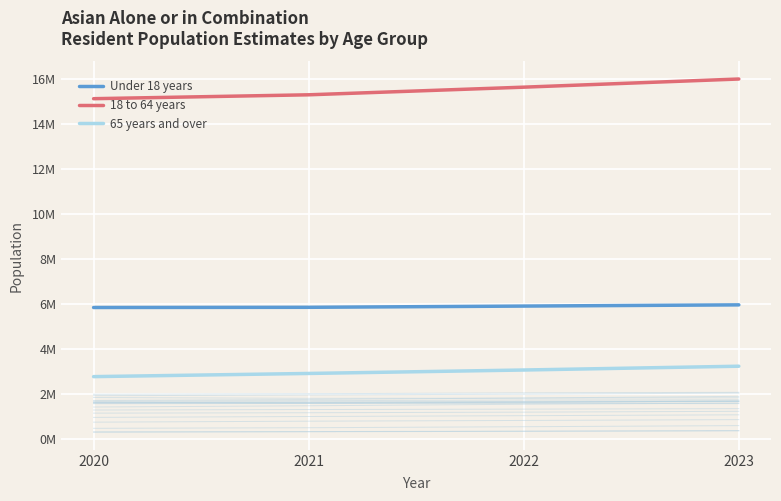

True or false: 18 to 64 years and Under 18 years intersect in this chart.

False